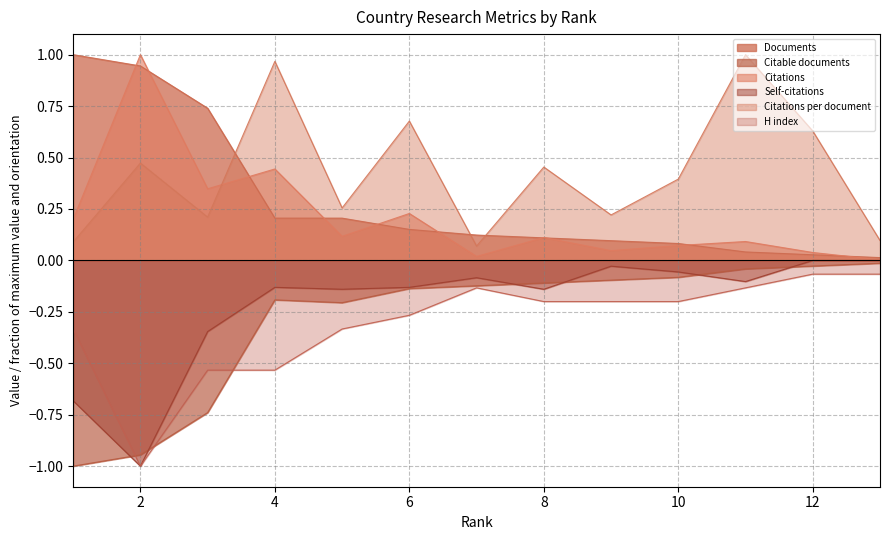

The value of H index at 8 is -0.0. True or false?

False